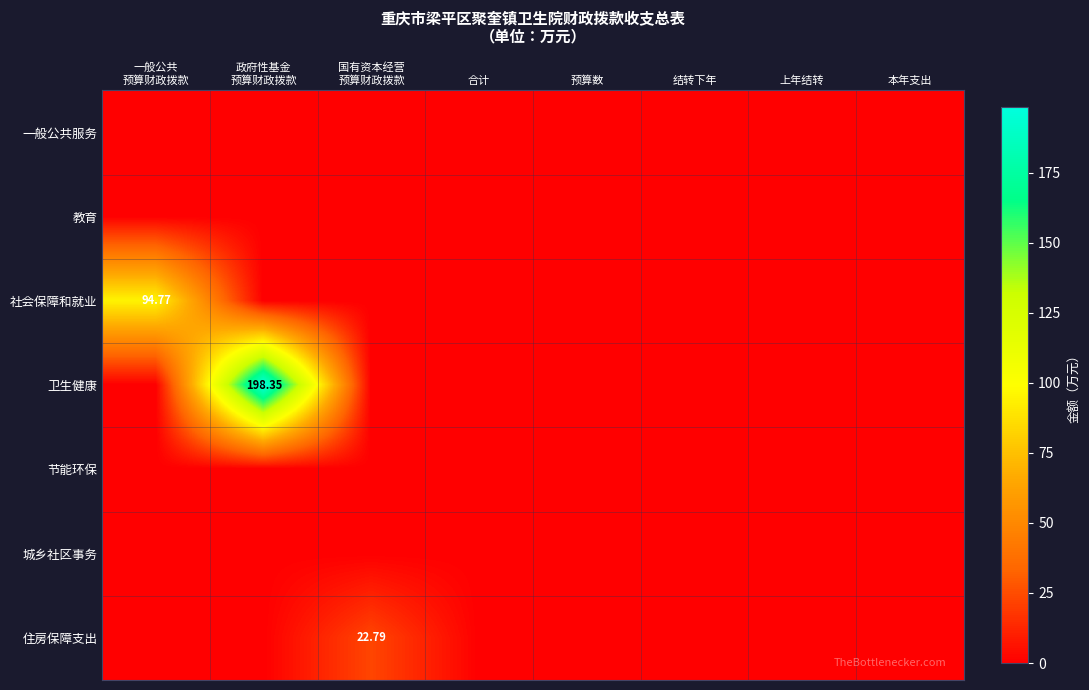

List the labels in order of 社会保障和就业 value, largest first.

一般公共 预算财政拨款, 政府性基金 预算财政拨款, 国有资本经营 预算财政拨款, 合计, 预算数, 结转下年, 上年结转, 本年支出